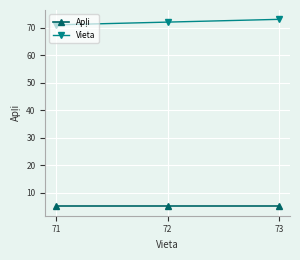

Which series has the largest total across all categories?

Vieta